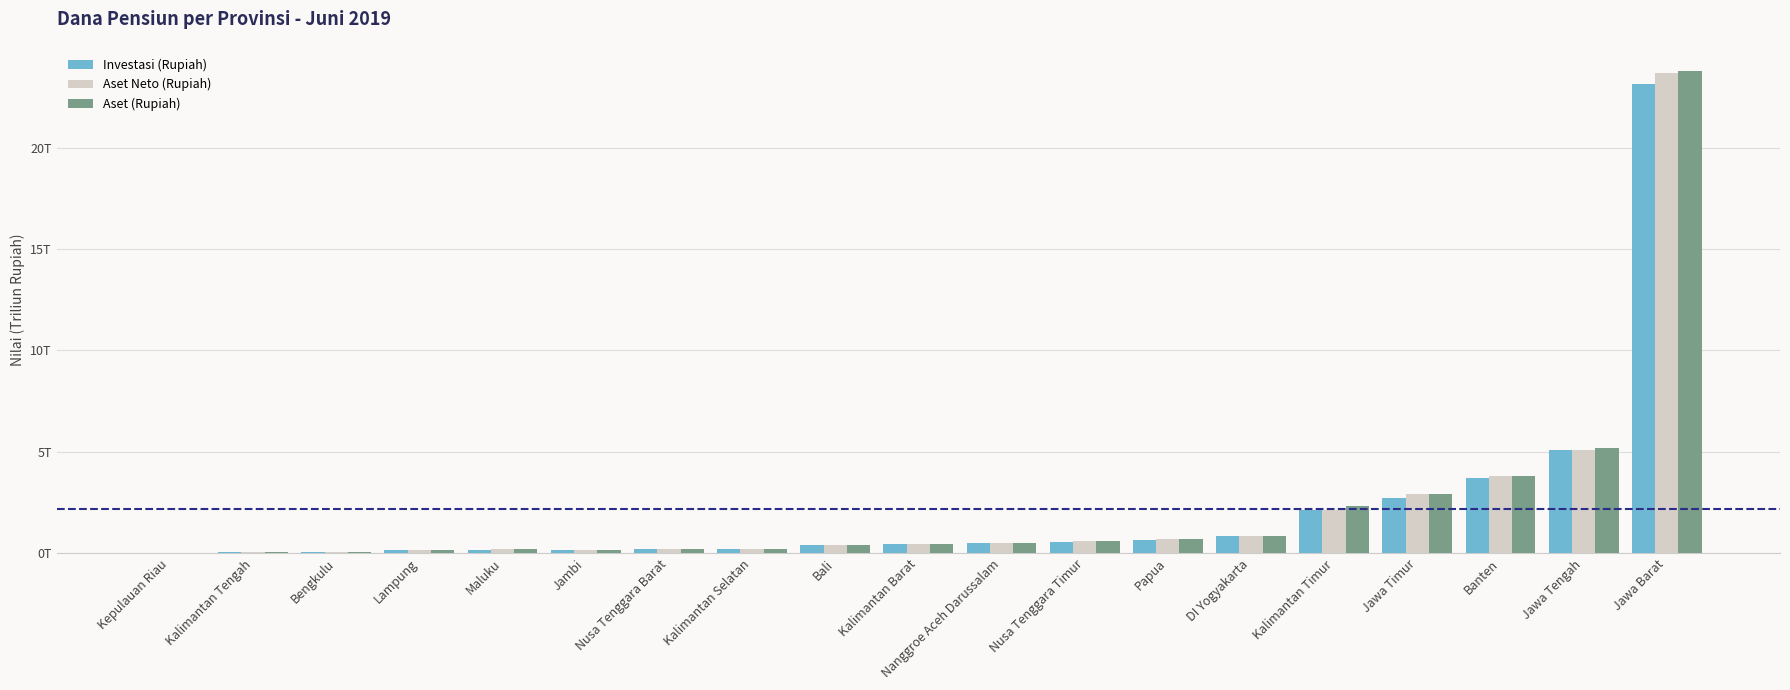

What is the total value across all series at Papua?

2.0